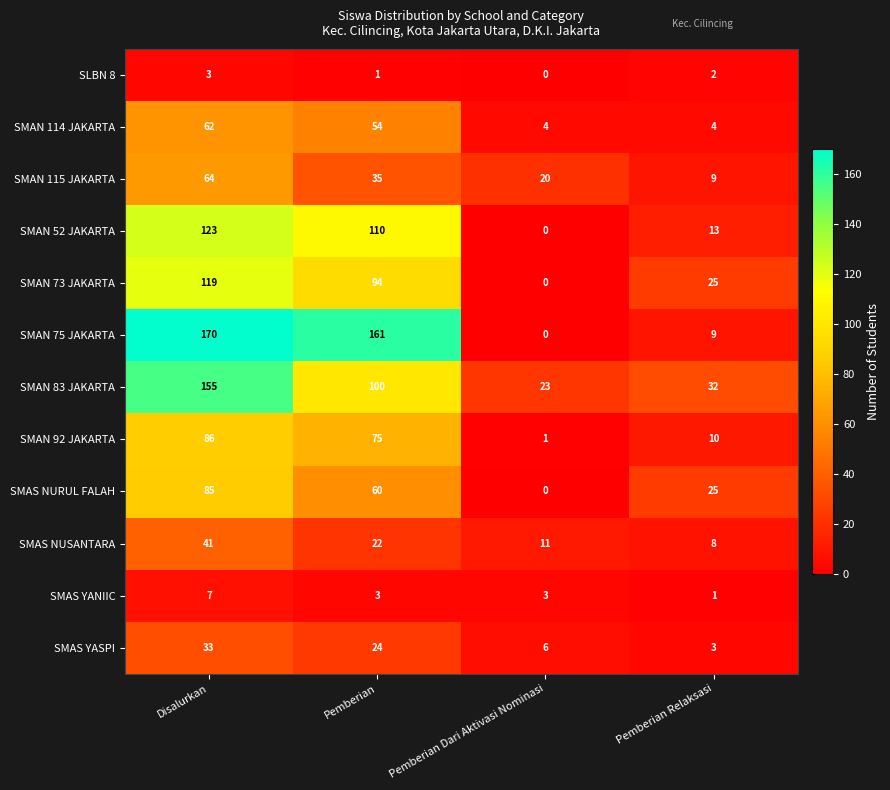

At how many categories does at least one series exceed 158?

2